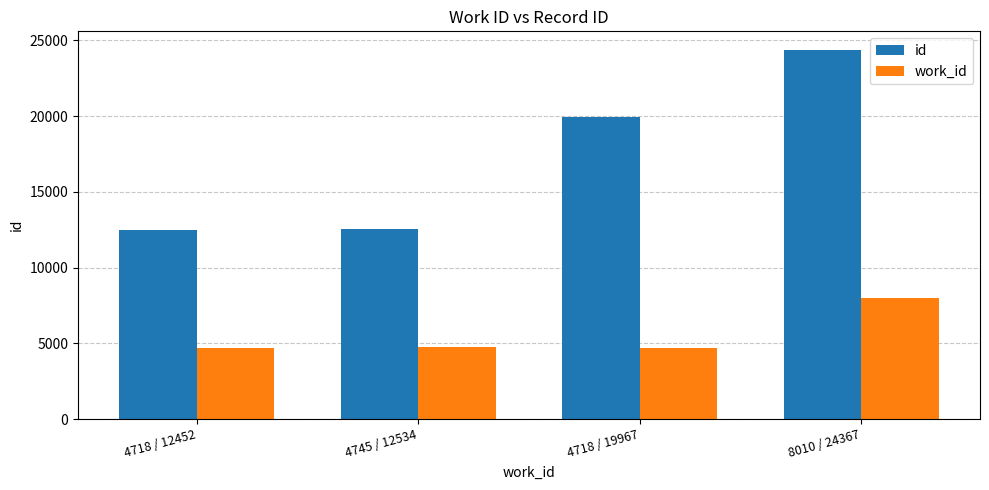

At which category is the sum across all series the highest?

8010 / 24367